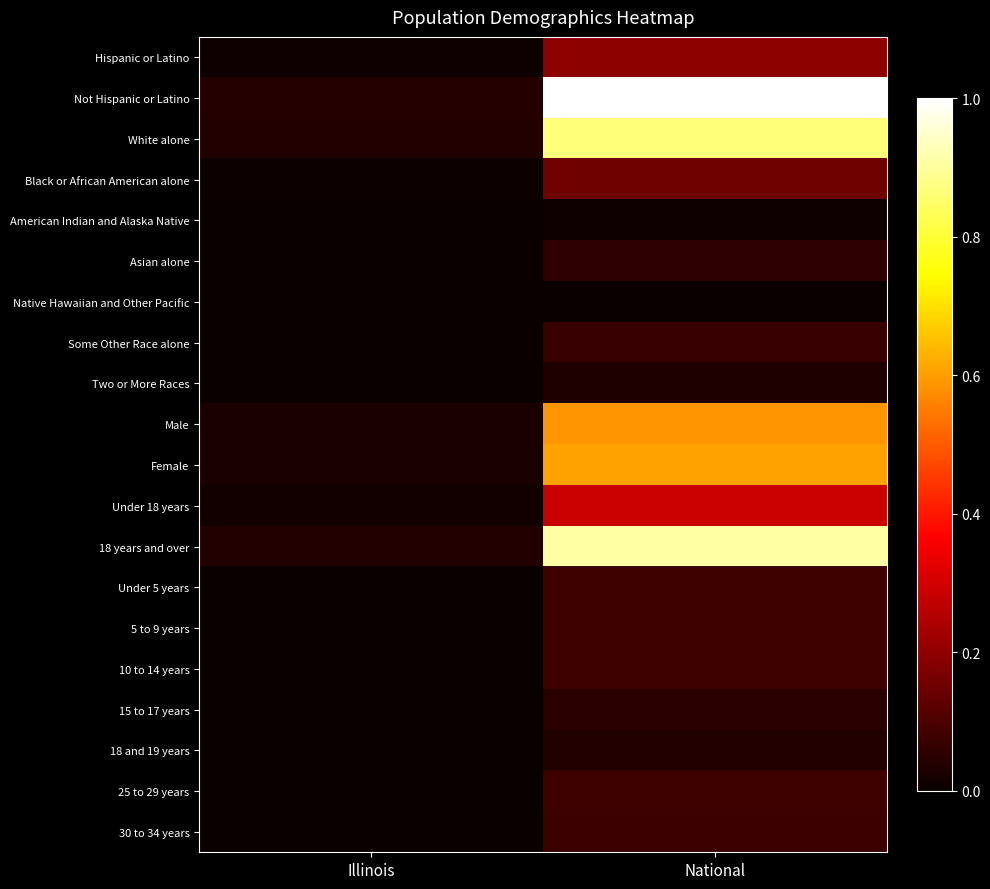

Between Illinois and National, which is larger?

National